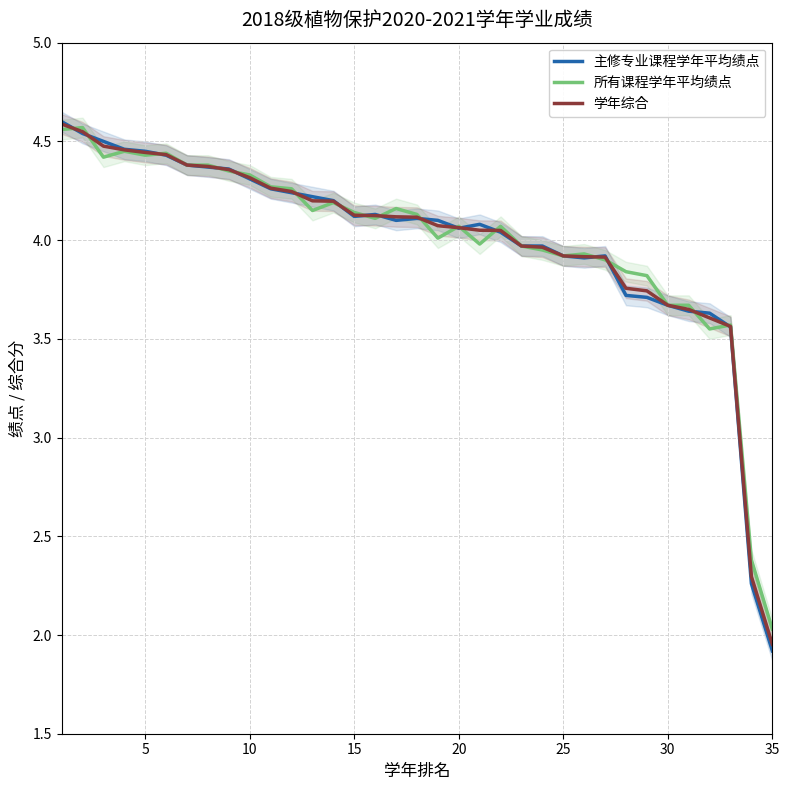

List the series in order of their peak value, lowest first.

所有课程学年平均绩点, 学年综合, 主修专业课程学年平均绩点